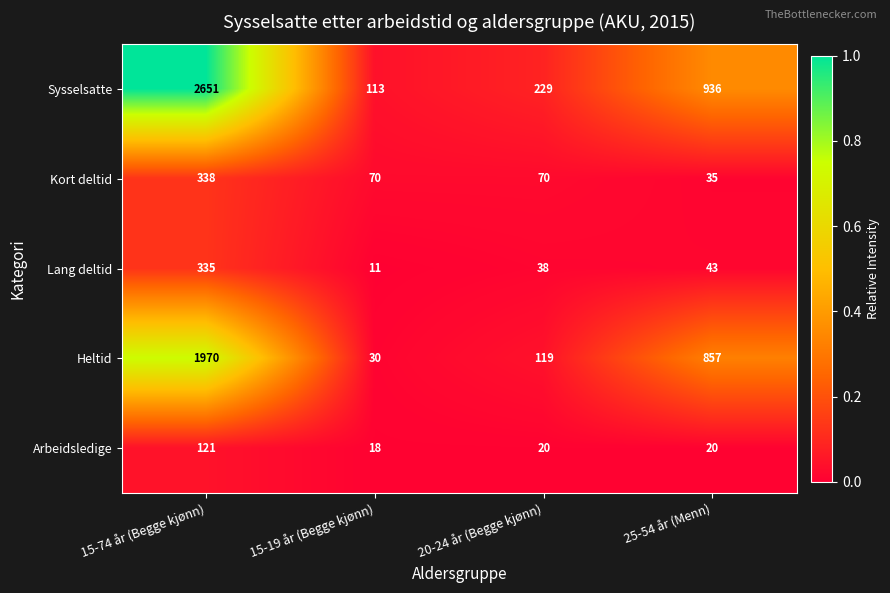

What is the spread (max minus min) of values at 25-54 år (Menn)?

916